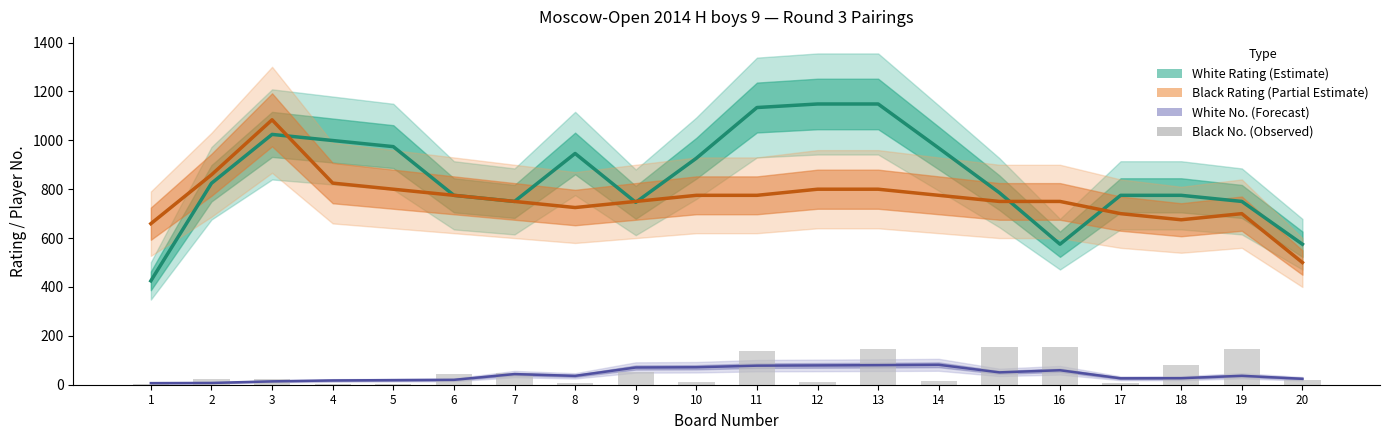

Does the chart contain any negative values?

No